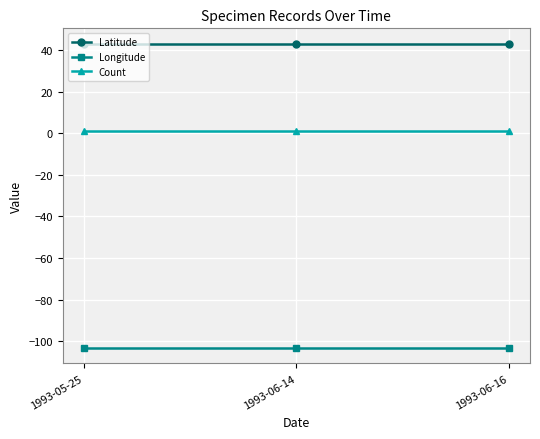

How many lines are shown in the chart?

3